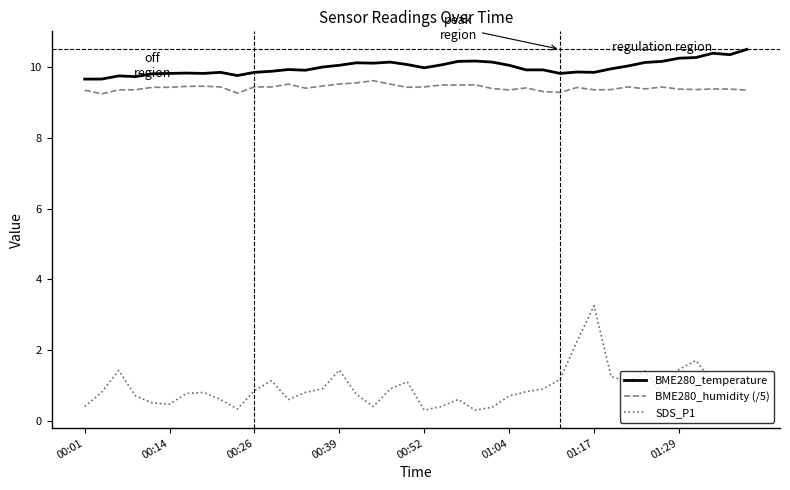

What is the lowest value of the SDS_P1 series?

0.3